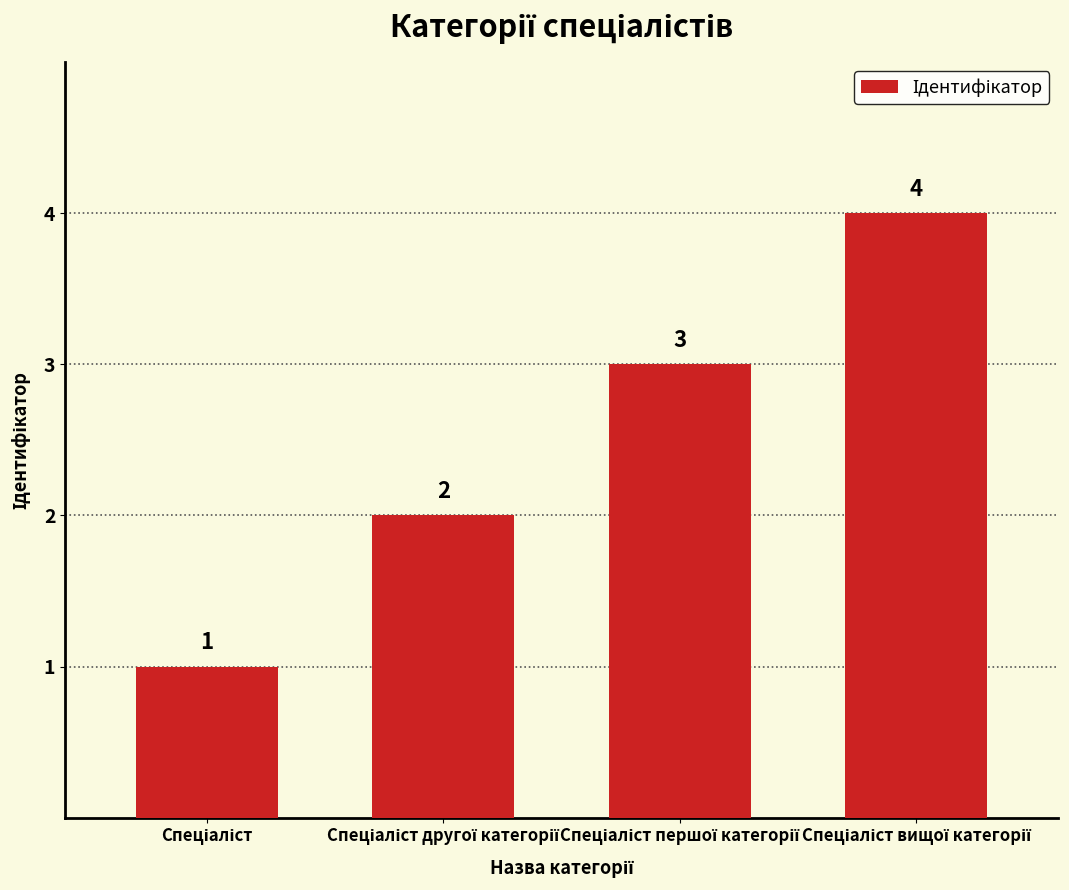

What is the difference between the maximum and minimum values?

3